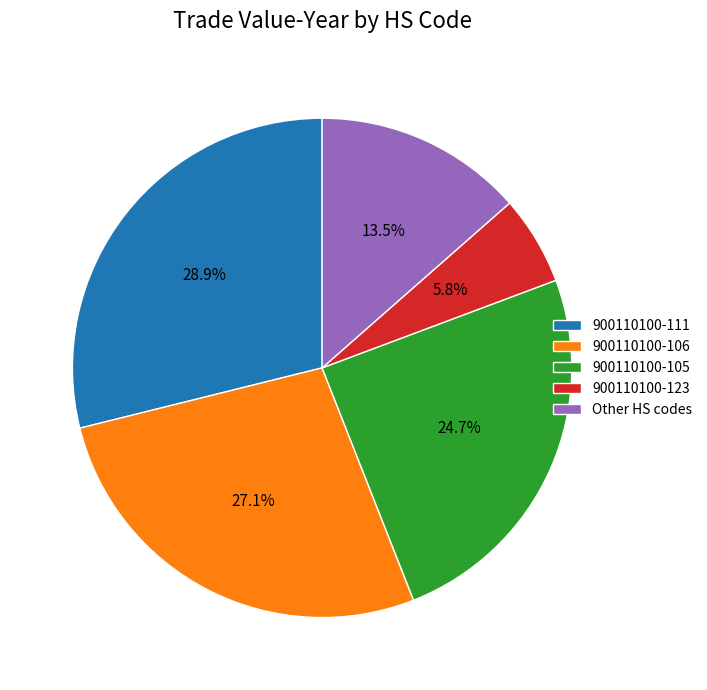

How many slices are in this pie chart?

5